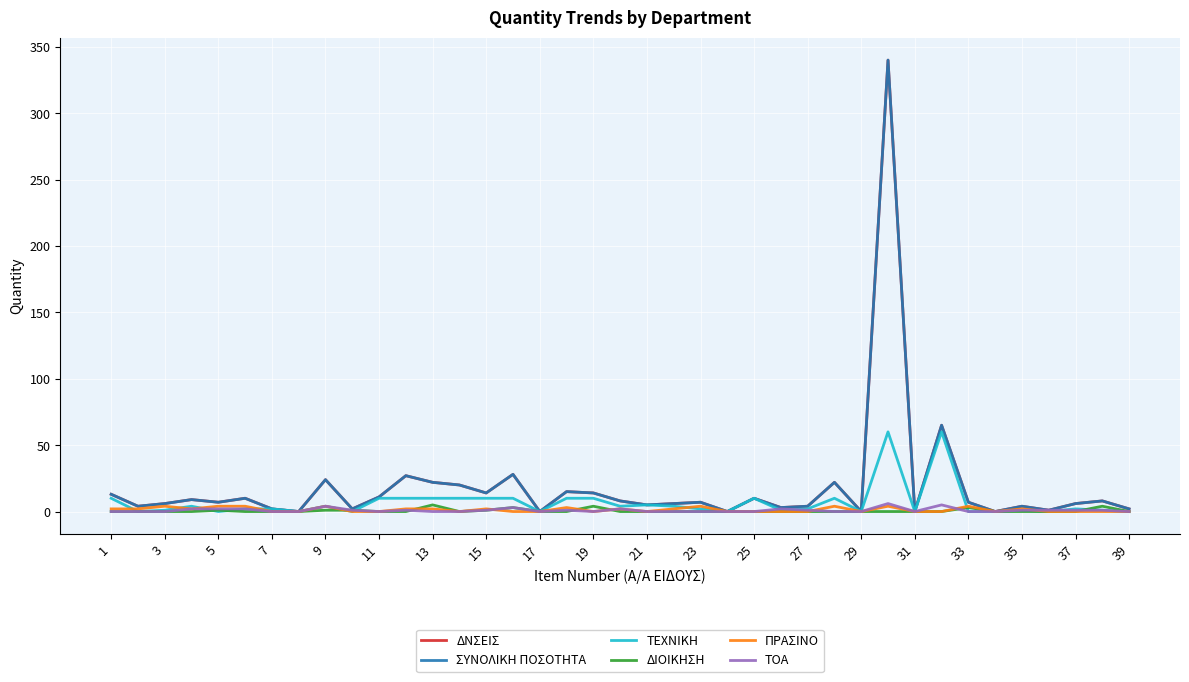

How many lines are shown in the chart?

6